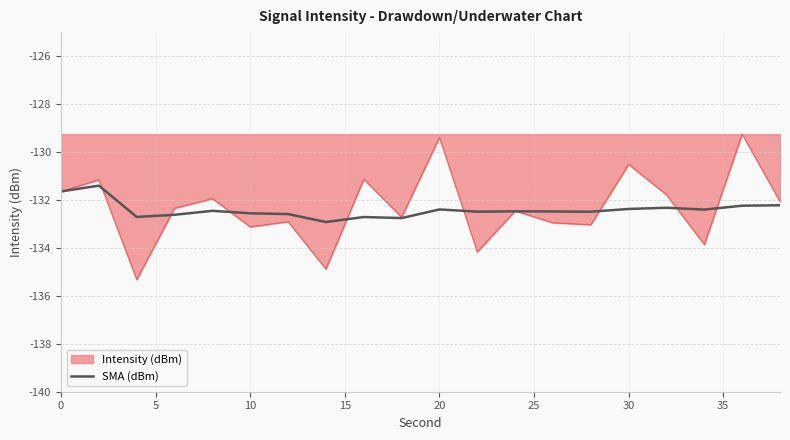

What is the maximum value for SMA (dBm)?

-131.4